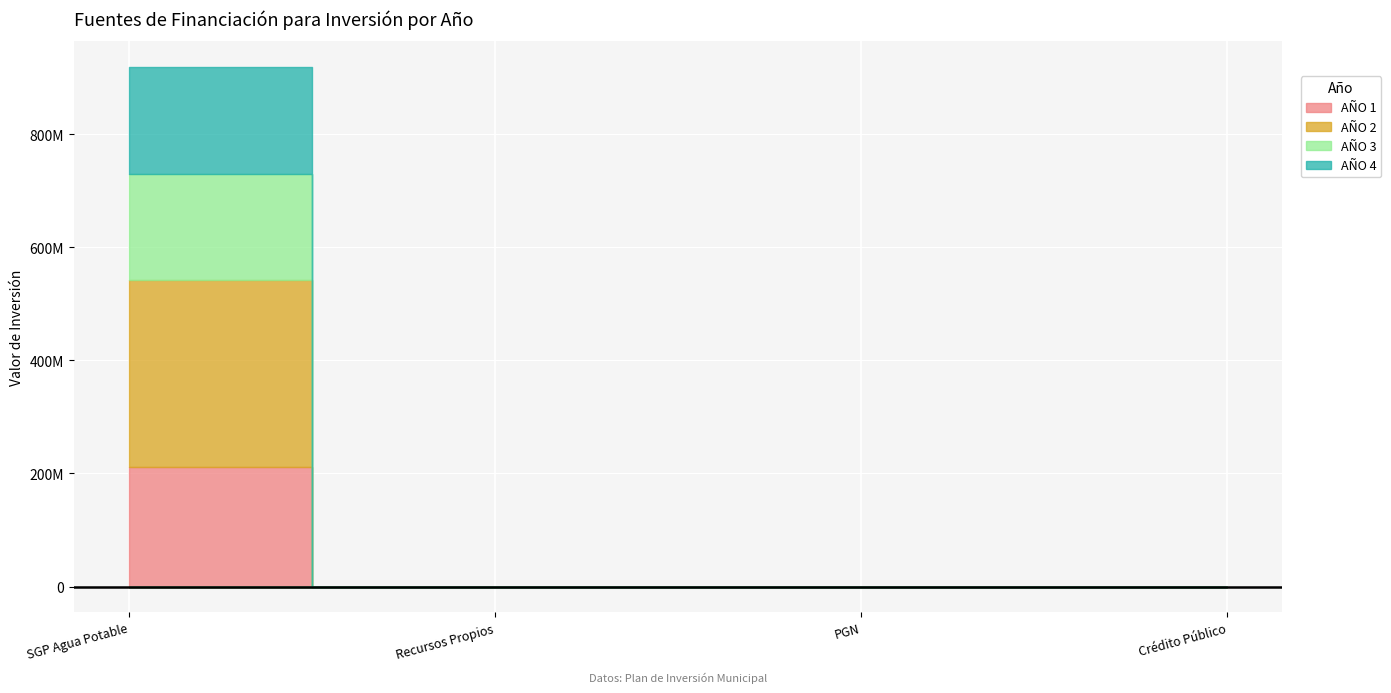

What is the label of the 3rd point from the left?

PGN